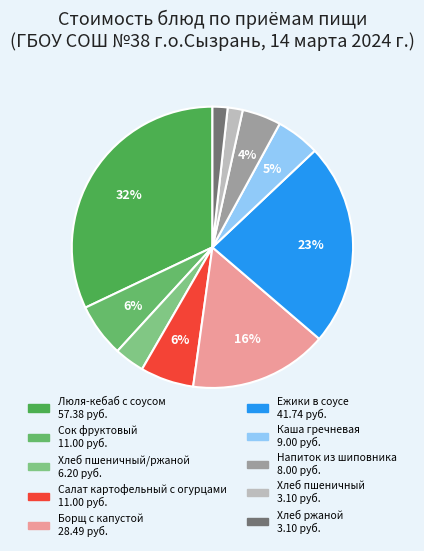

Which slice is the largest?

Люля-кебаб с соусом